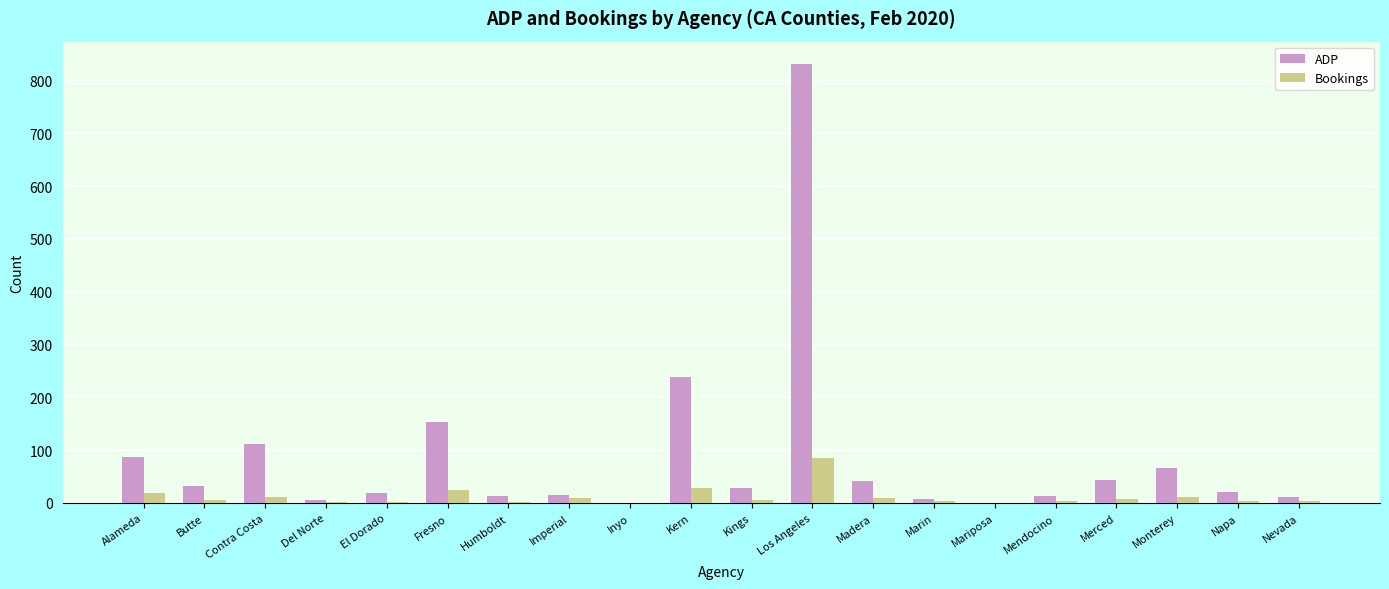

Between Los Angeles and Nevada, which series saw the biggest shift?

ADP